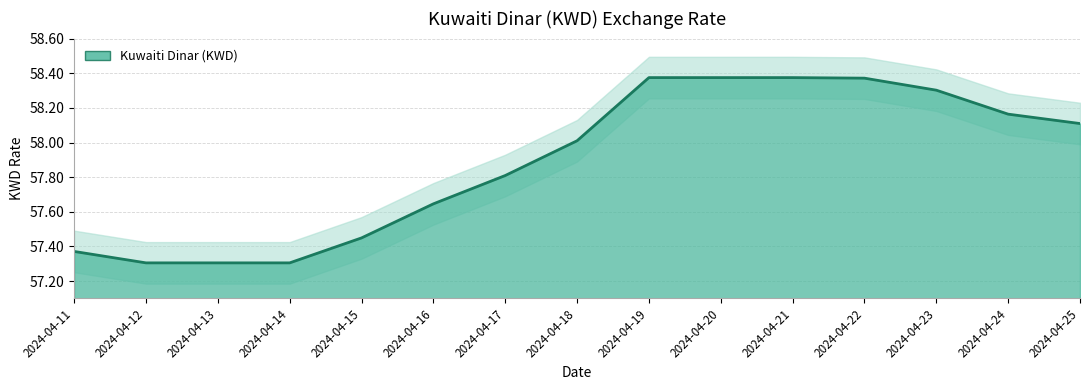

How many lines are shown in the chart?

1